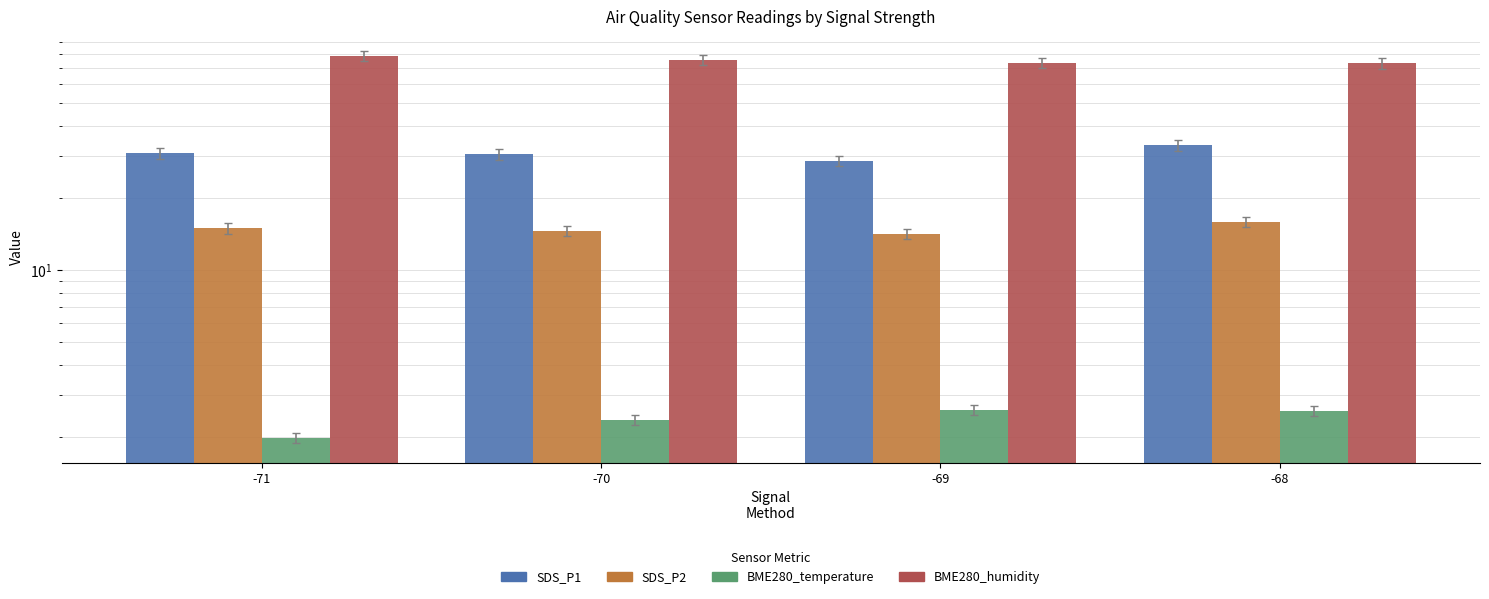

What value does the SDS_P1 series have at -69?

28.5